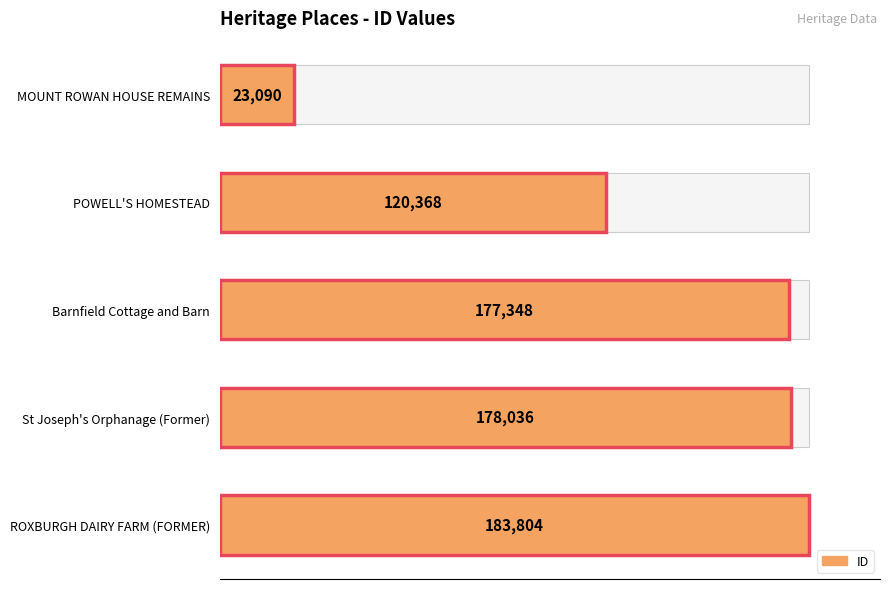

Reading left to right, extract all data points from this chart.

0=23090	25000=120368	50000=177348	75000=178036	100000=183804